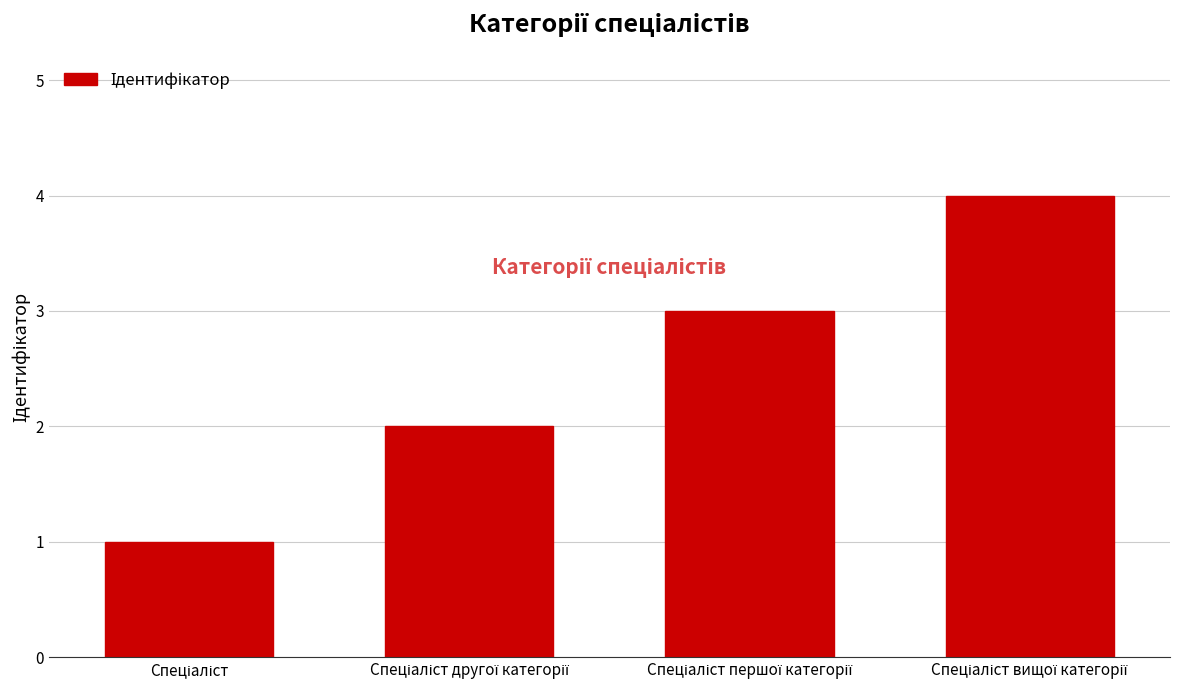

Are the bars horizontal?

No